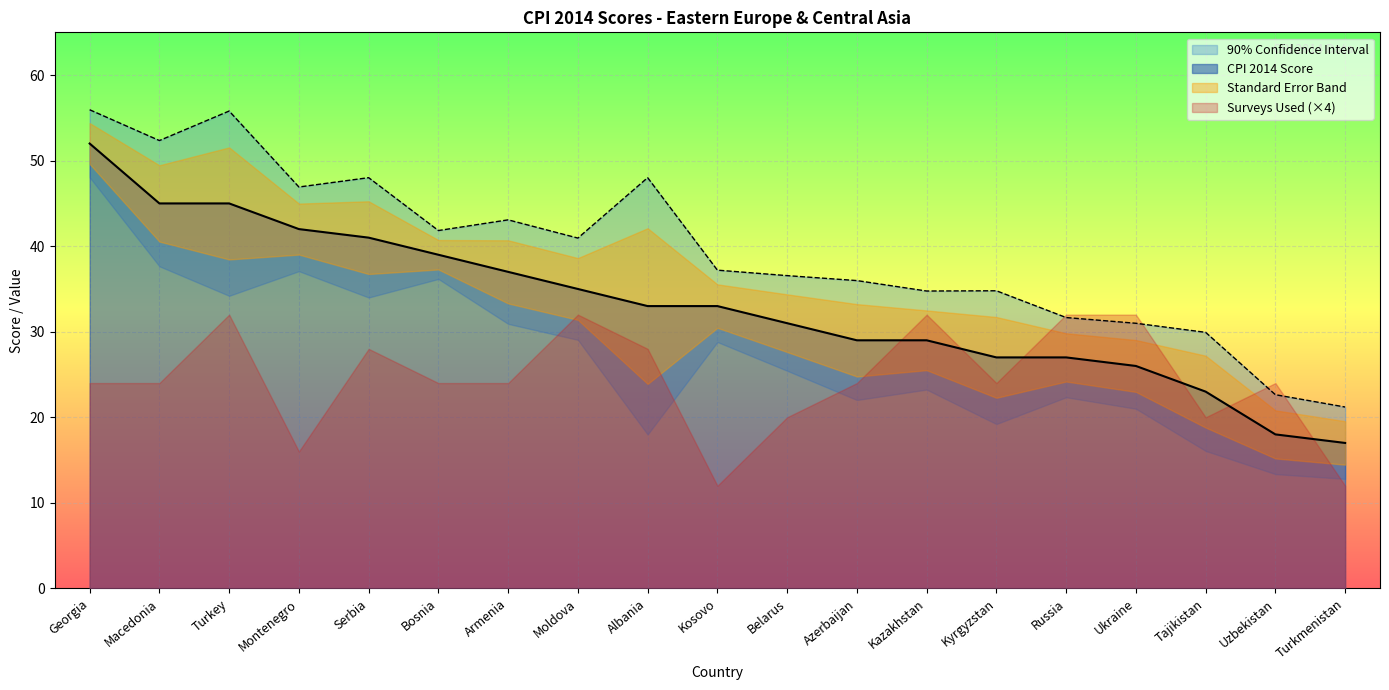

How many data points does each series have?

19